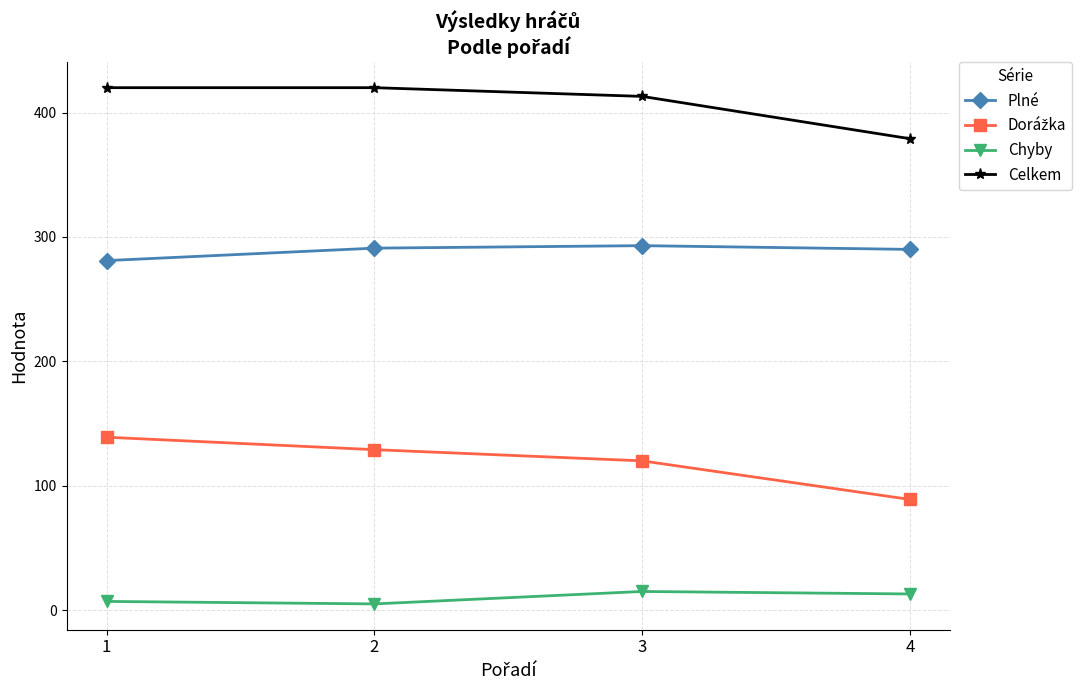

What is the difference between the highest and lowest values at 2?

415